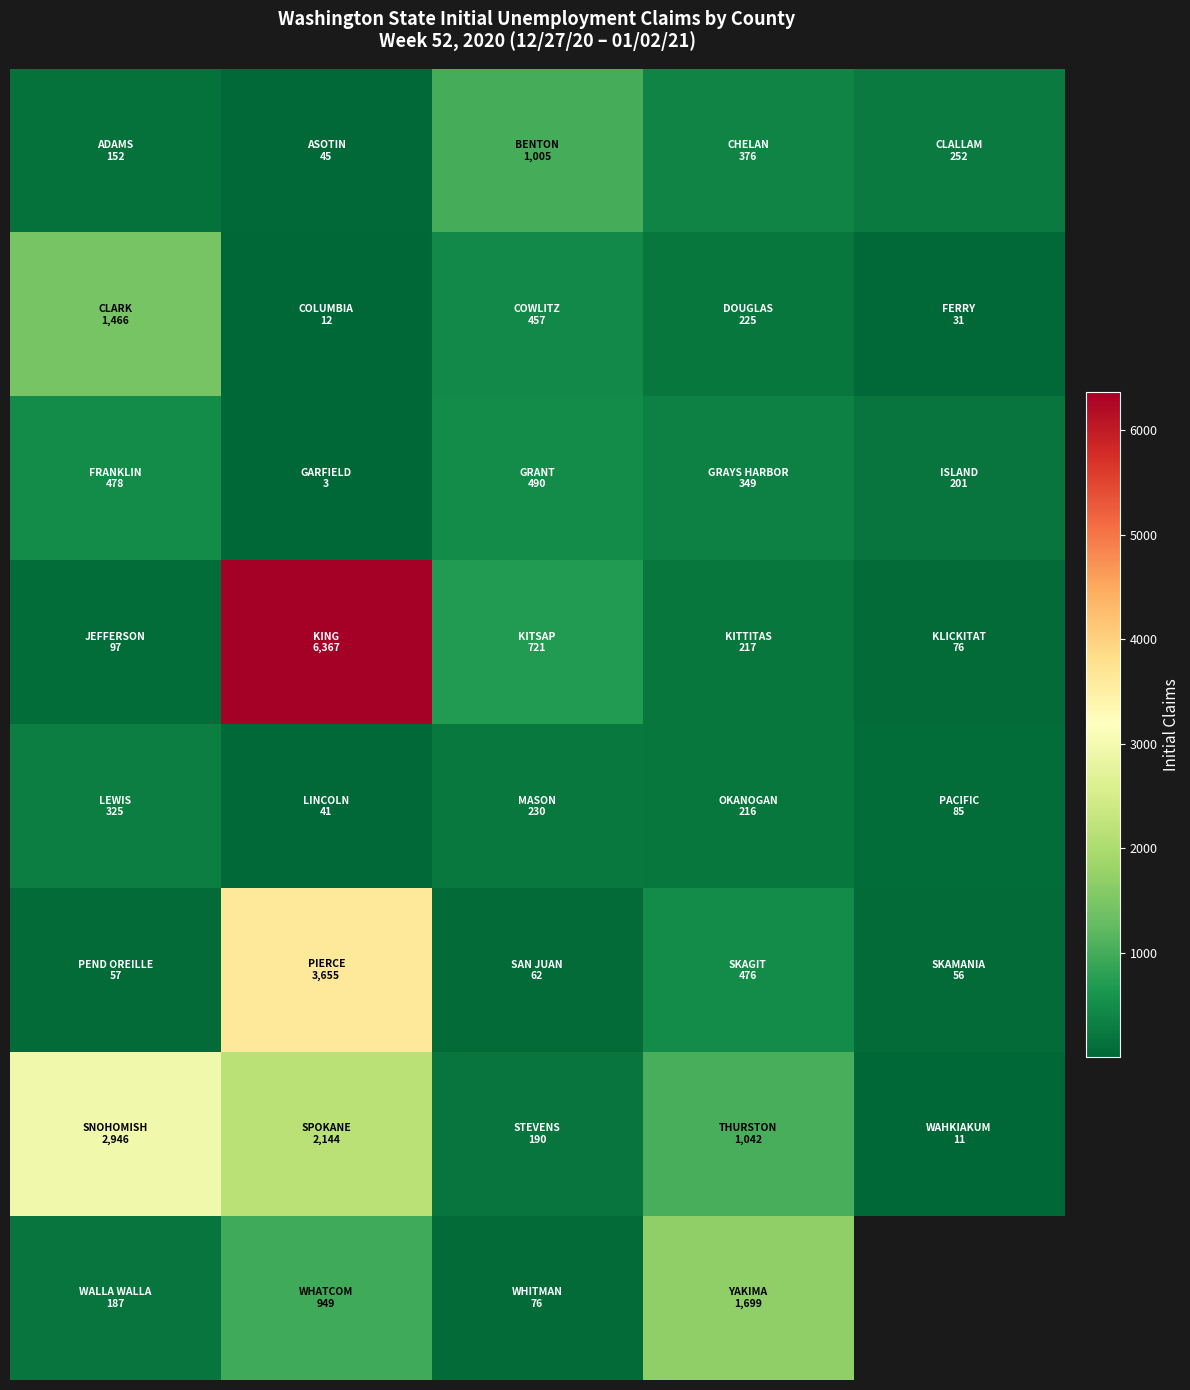

What is the difference between the highest and lowest values at 3?

1483.0